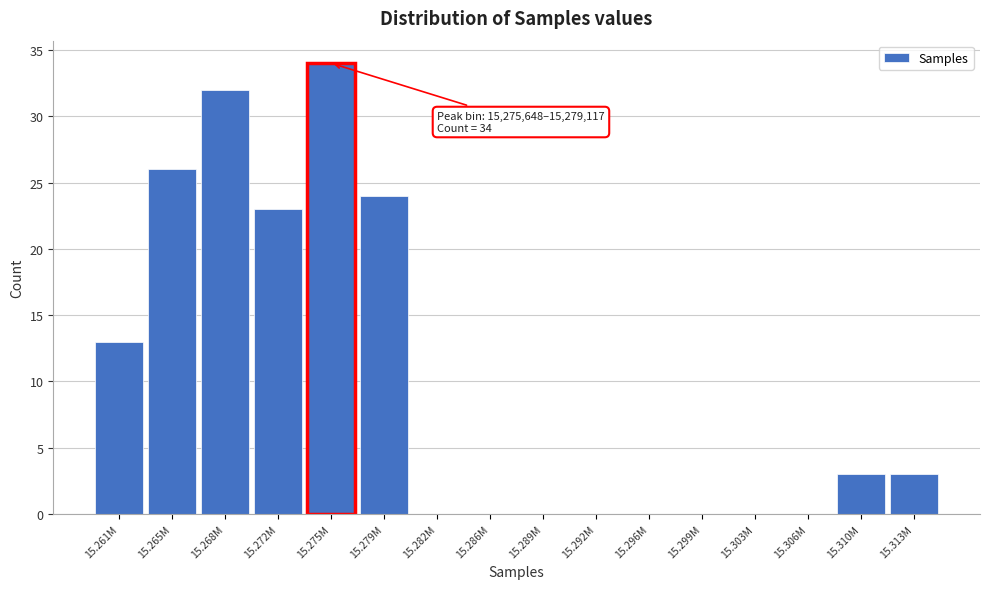

Reading left to right, what are all the values shown in this chart?

15.261M=13	15.265M=26	15.268M=32	15.272M=23	15.275M=34	15.279M=24	15.282M=0	15.286M=0	15.289M=0	15.292M=0	15.296M=0	15.299M=0	15.303M=0	15.306M=0	15.310M=3	15.313M=3